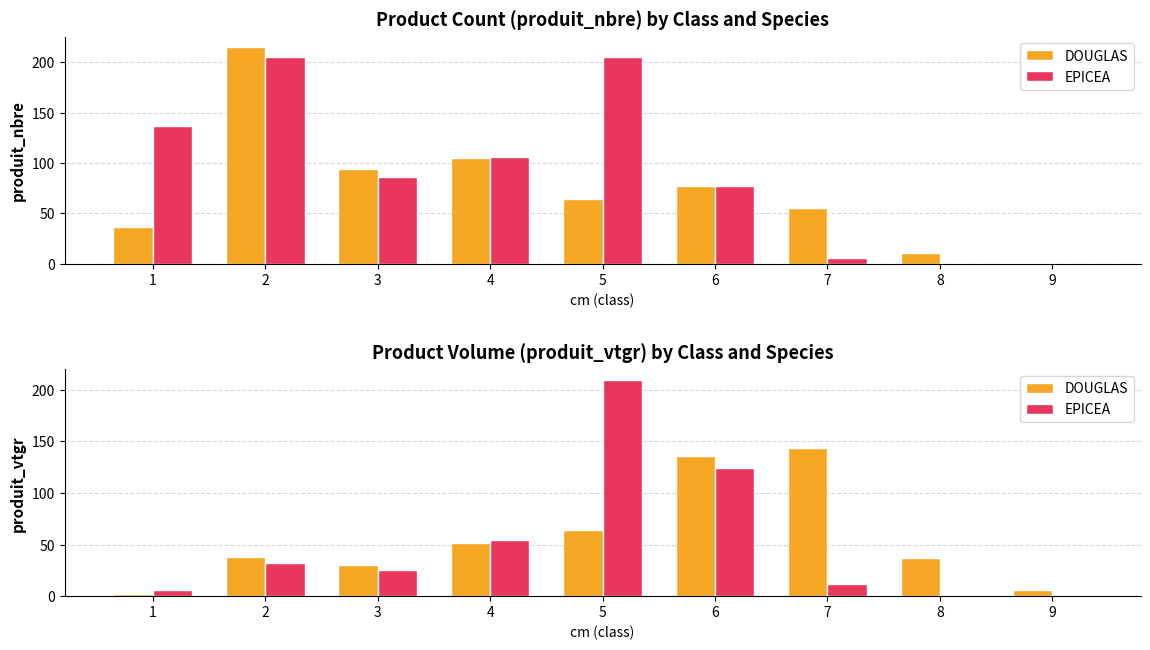

What is the average value of the DOUGLAS series?

56.5